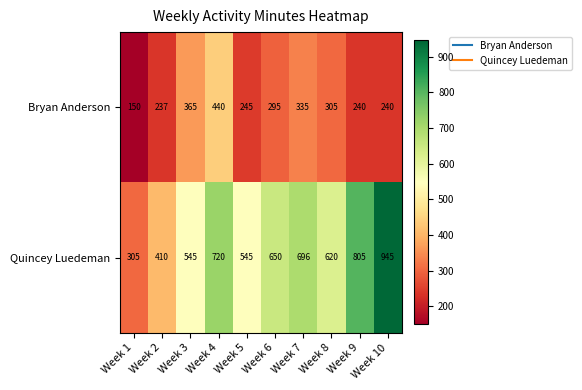

What is the difference between the second highest and second lowest values in the Quincey Luedeman series?

395